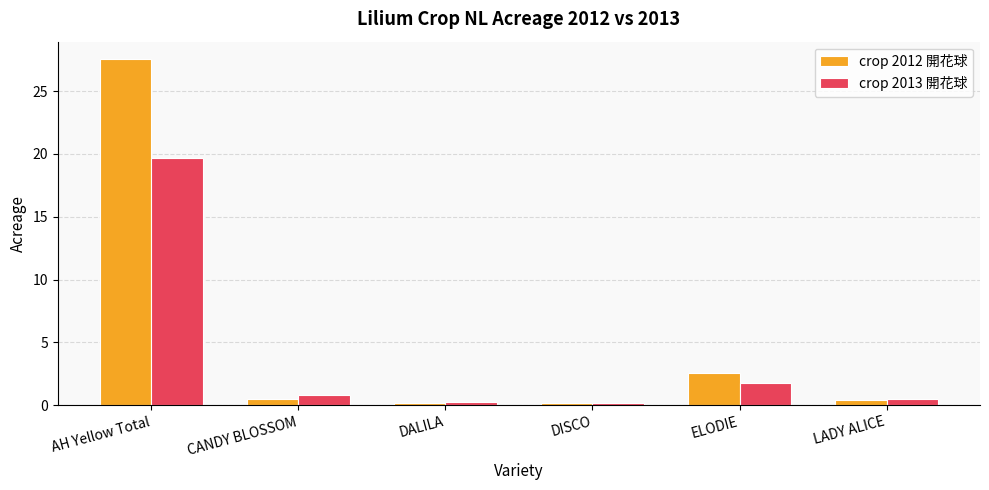

What is the difference between the maximum and second lowest values in the crop 2012 開花球 series?

27.4